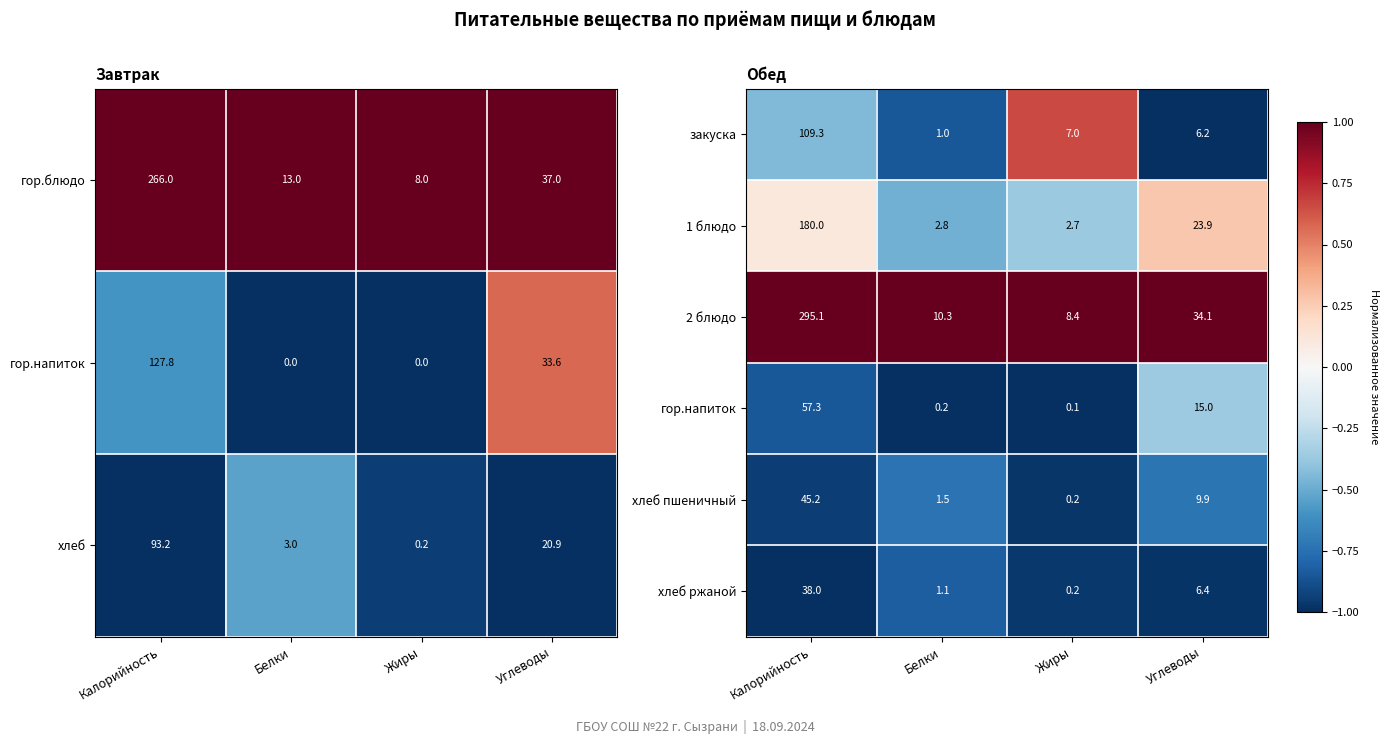

Where does the хлеб пшеничный series first go above 9?

Калорийность